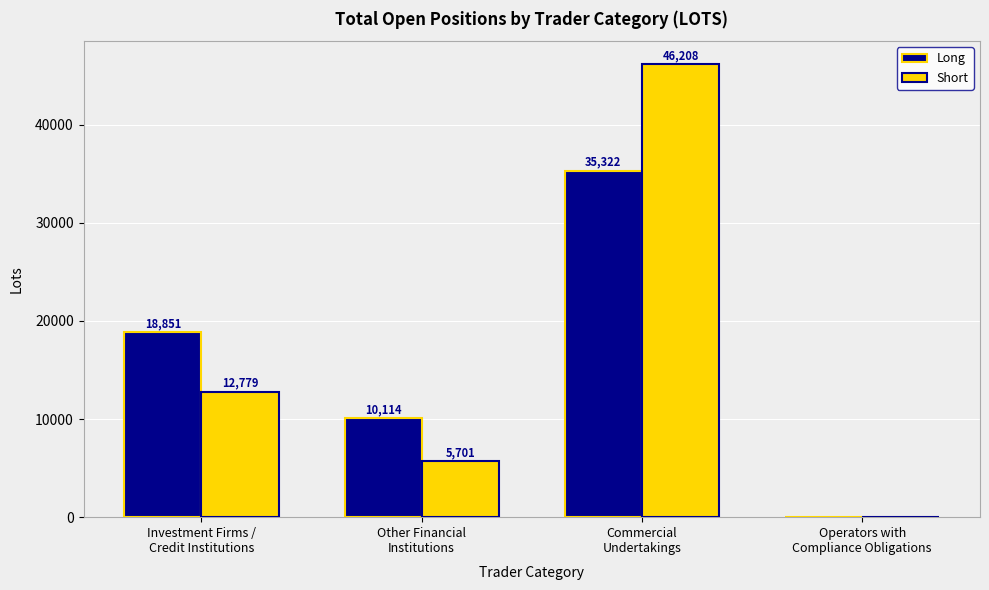

How many groups of bars are there?

4